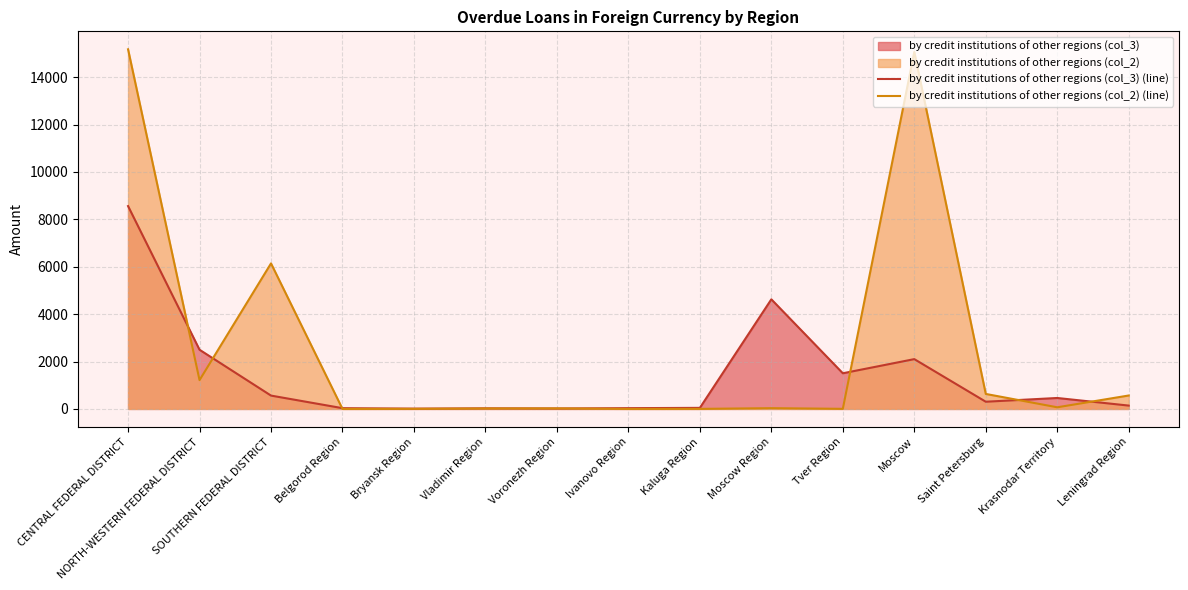

What is the difference between the maximum and minimum values in the by credit institutions of other regions (col_2) (line) series?

15177